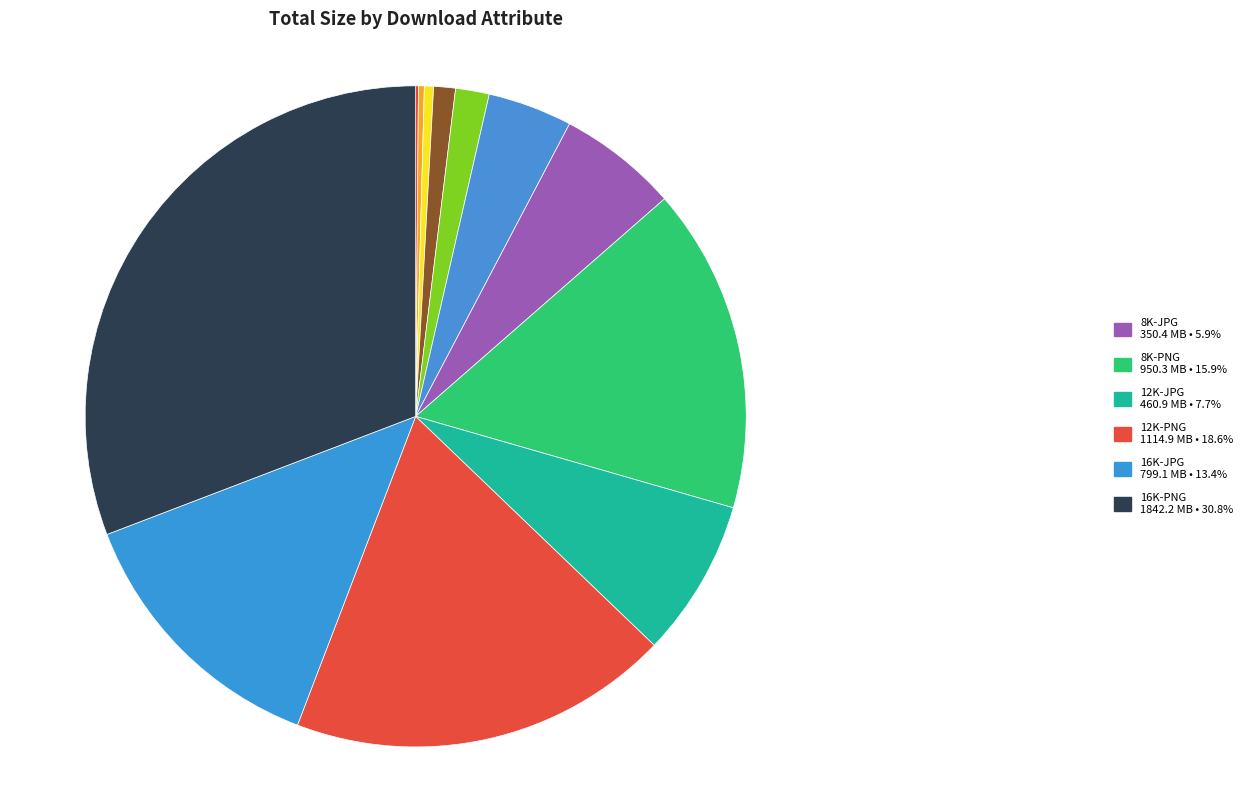

How many slices are in this pie chart?

12